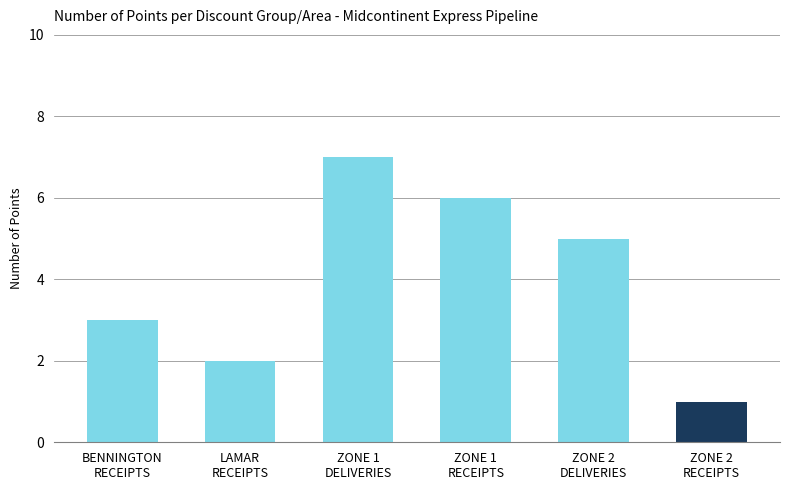

What is the difference between the maximum and minimum values?

6